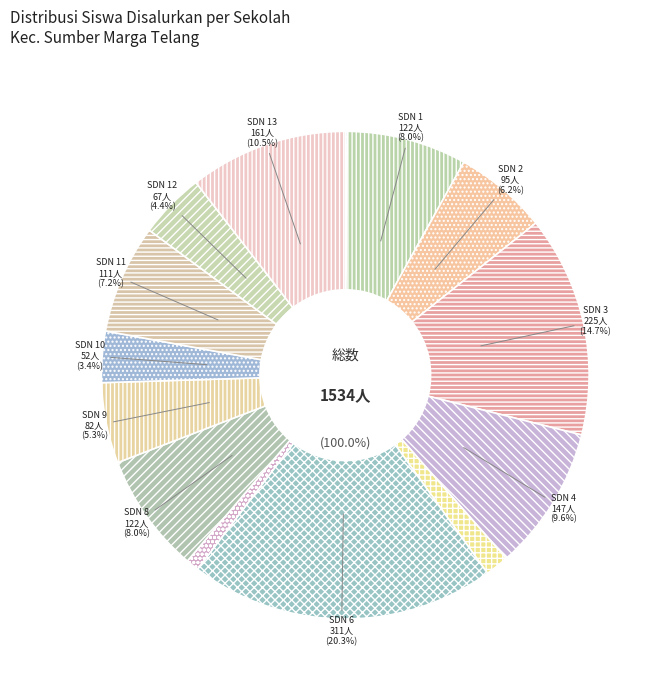

To the nearest percent, what is the difference between the largest and smallest slice percentages?

20%